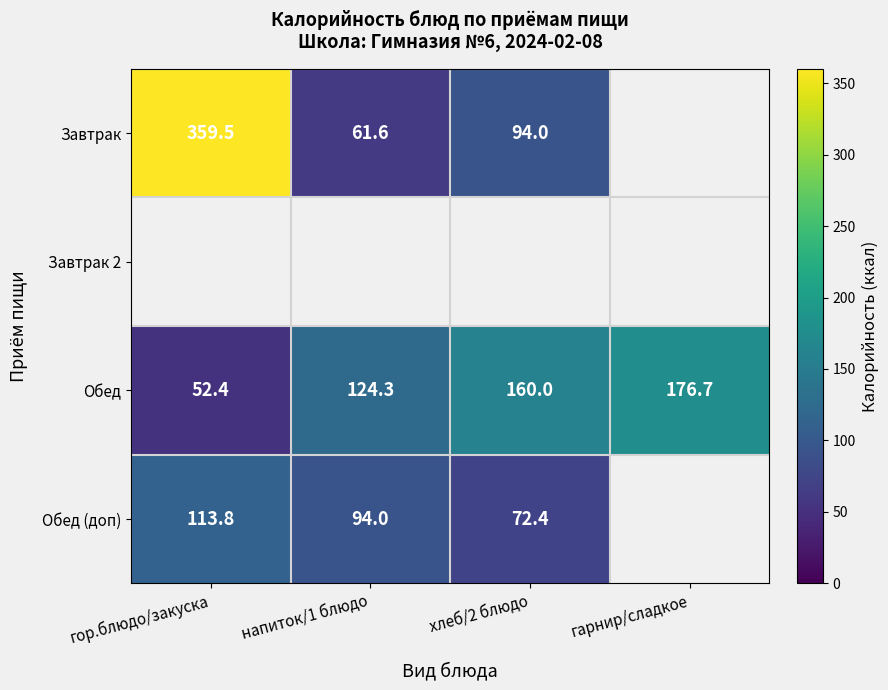

What is the maximum value for Обед?

176.7